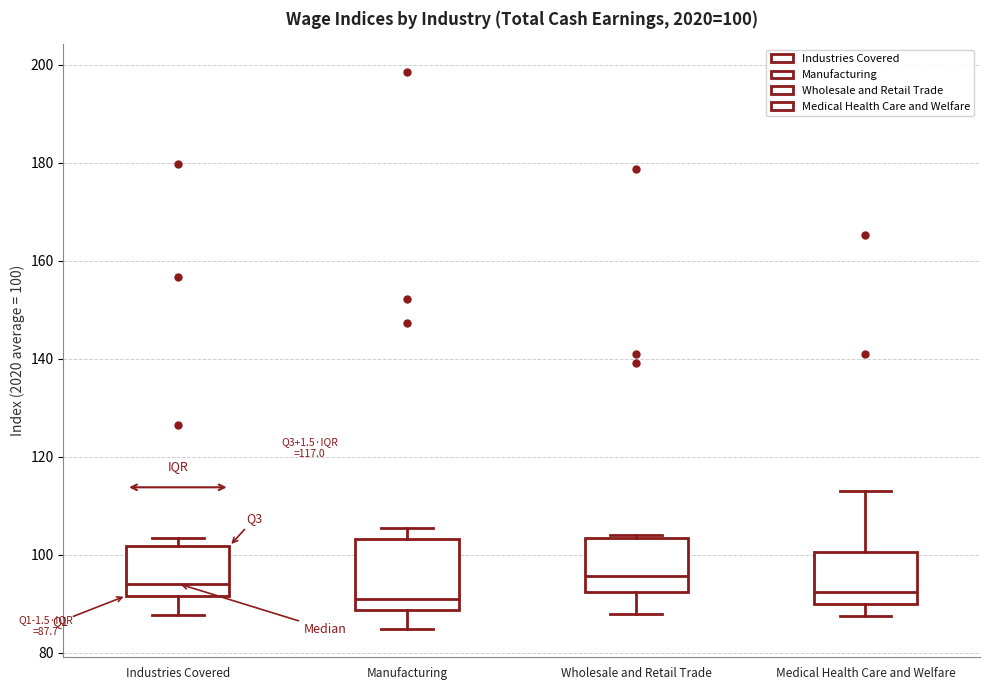

Comparing the boxes themselves (not the whiskers), which one is the tallest?

Manufacturing